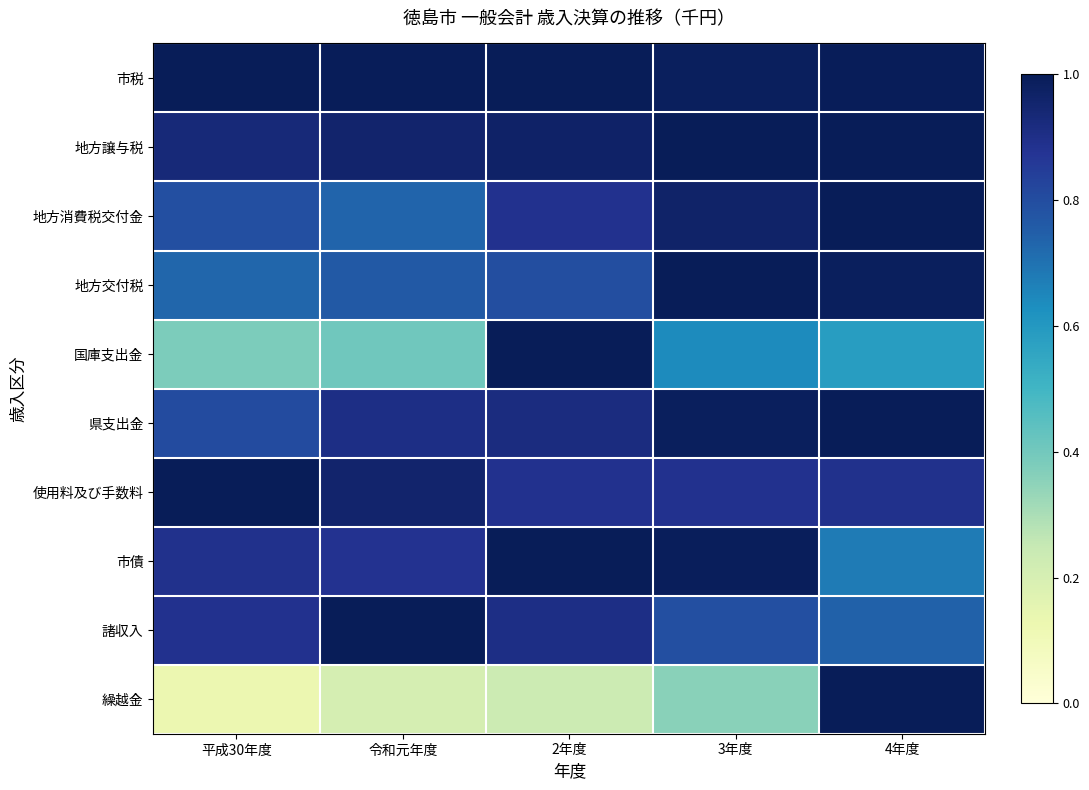

Reading left to right, extract all data points from this chart.

市税: 平成30年度=1.0	令和元年度=1.0	2年度=1.0	3年度=1.0	4年度=1.0
地方譲与税: 平成30年度=0.9	令和元年度=1.0	2年度=1.0	3年度=1.0	4年度=1.0
地方消費税交付金: 平成30年度=0.8	令和元年度=0.7	2年度=0.9	3年度=1.0	4年度=1.0
地方交付税: 平成30年度=0.7	令和元年度=0.8	2年度=0.8	3年度=1.0	4年度=1.0
国庫支出金: 平成30年度=0.4	令和元年度=0.4	2年度=1.0	3年度=0.6	4年度=0.6
県支出金: 平成30年度=0.8	令和元年度=0.9	2年度=0.9	3年度=1.0	4年度=1.0
使用料及び手数料: 平成30年度=1.0	令和元年度=1.0	2年度=0.9	3年度=0.9	4年度=0.9
市債: 平成30年度=0.9	令和元年度=0.9	2年度=1.0	3年度=1.0	4年度=0.7
諸収入: 平成30年度=0.9	令和元年度=1.0	2年度=0.9	3年度=0.8	4年度=0.7
繰越金: 平成30年度=0.1	令和元年度=0.2	2年度=0.2	3年度=0.4	4年度=1.0